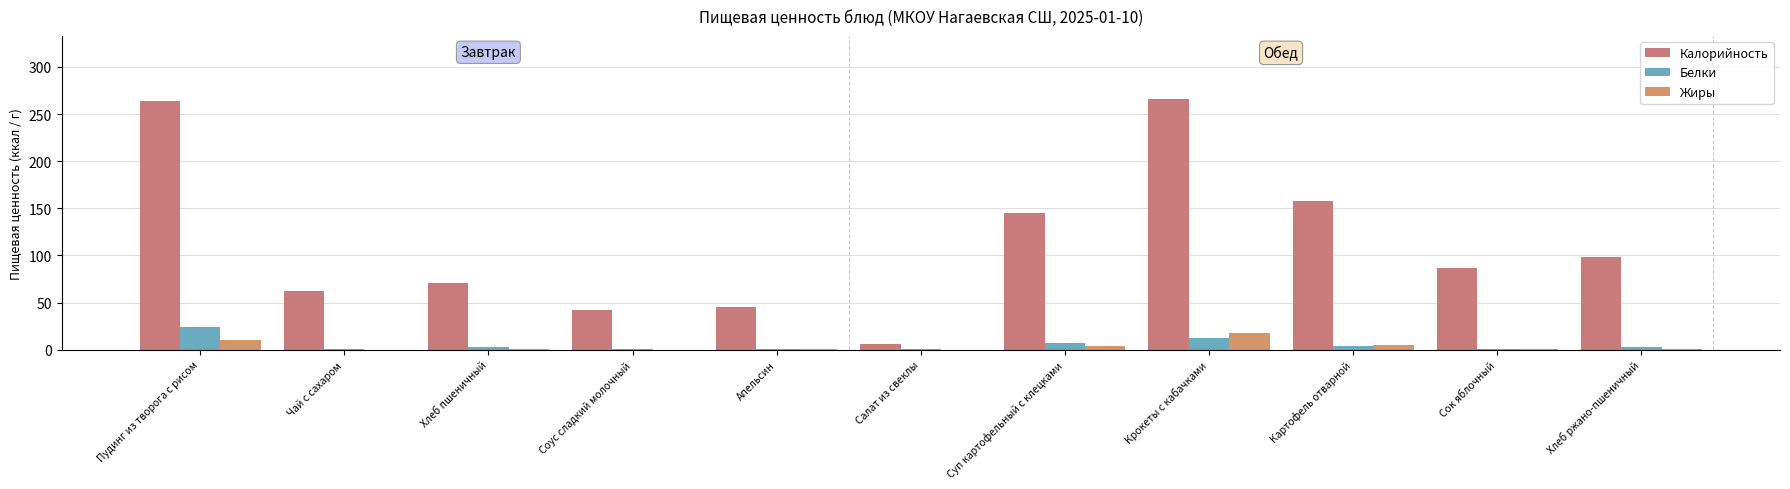

Are the bars grouped side by side (vs. stacked)?

Yes